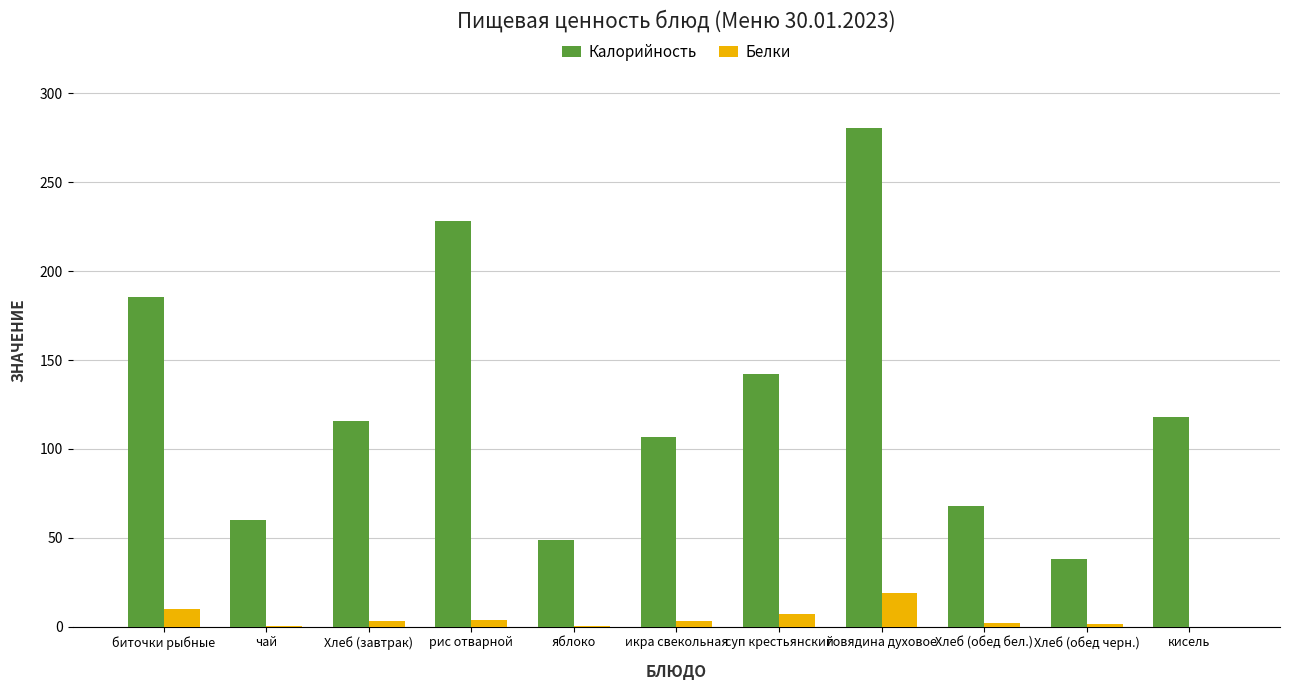

What is the total value across all series at говядина духовое?

299.7